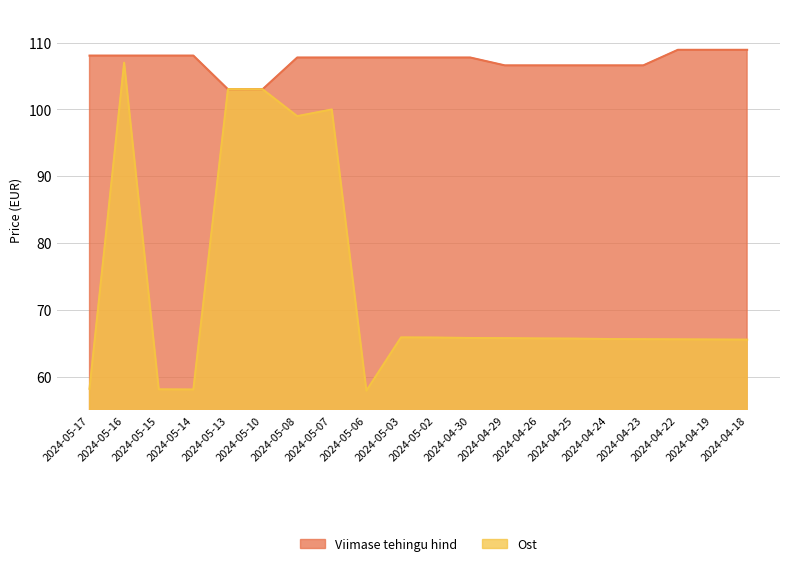

Where is Ost nearest to the value 82?

2024-05-03